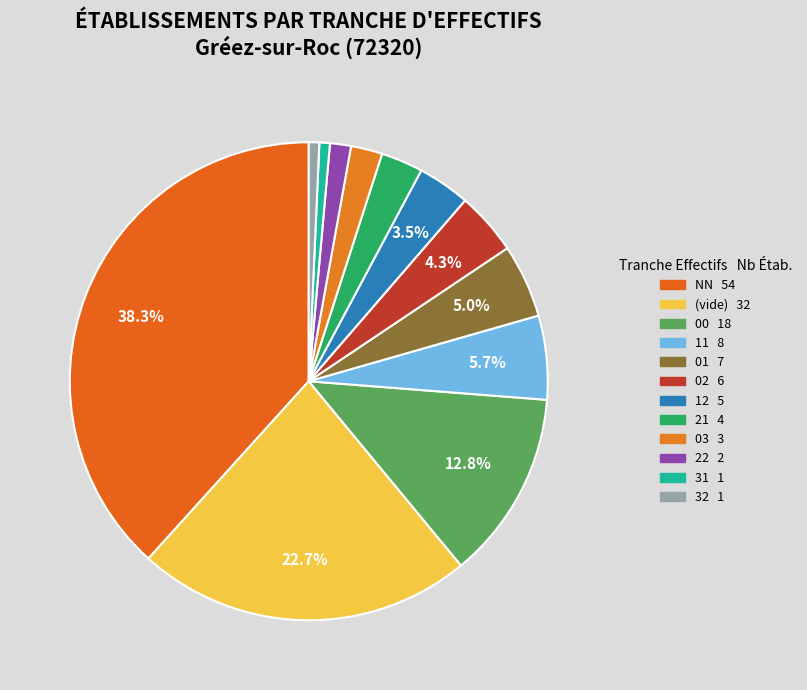

Does any single category account for the majority?

No